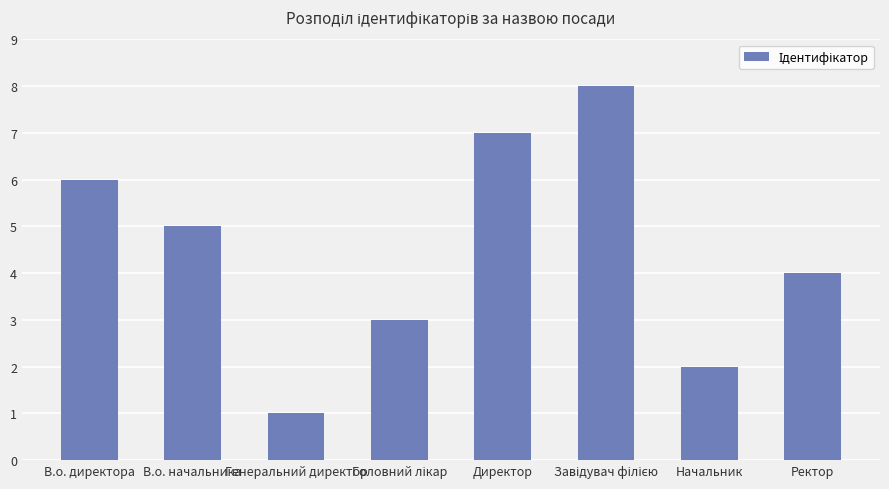

What is the label of the 4th bar from the right?

Директор